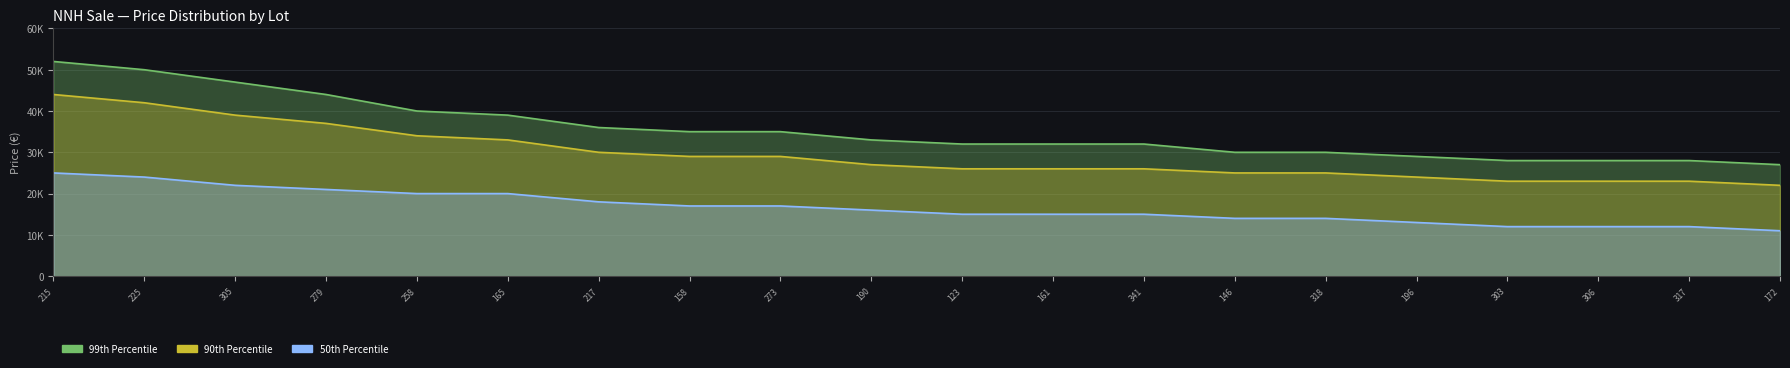

Reading left to right, list all the values displayed in this chart.

99th Percentile: 52000	50000	47000	44000	40000	39000	36000	35000	35000	33000	32000	32000	32000	30000	30000	29000	28000	28000	28000	27000
90th Percentile: 44000	42000	39000	37000	34000	33000	30000	29000	29000	27000	26000	26000	26000	25000	25000	24000	23000	23000	23000	22000
50th Percentile: 25000	24000	22000	21000	20000	20000	18000	17000	17000	16000	15000	15000	15000	14000	14000	13000	12000	12000	12000	11000